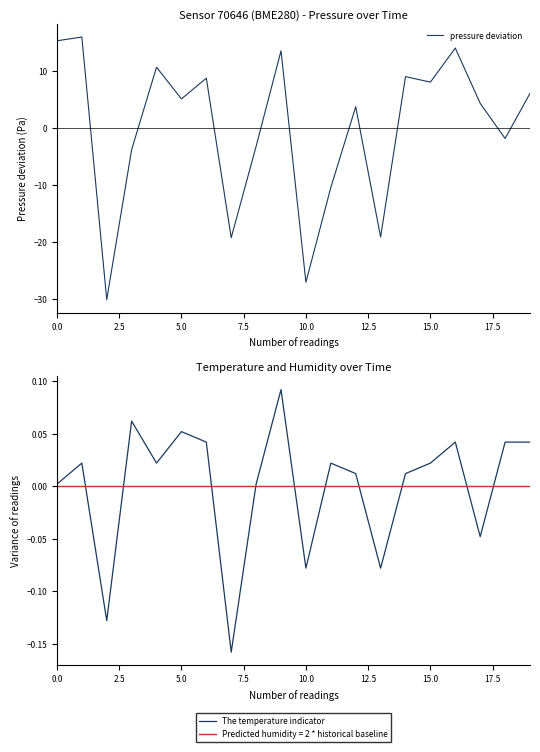

What is the value of the pressure deviation point at the 18th from the left?

4.3